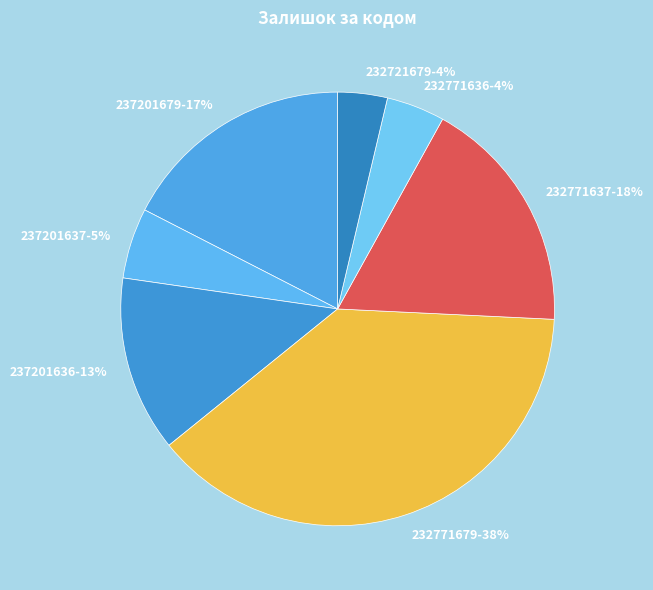

How many slices are in this pie chart?

7